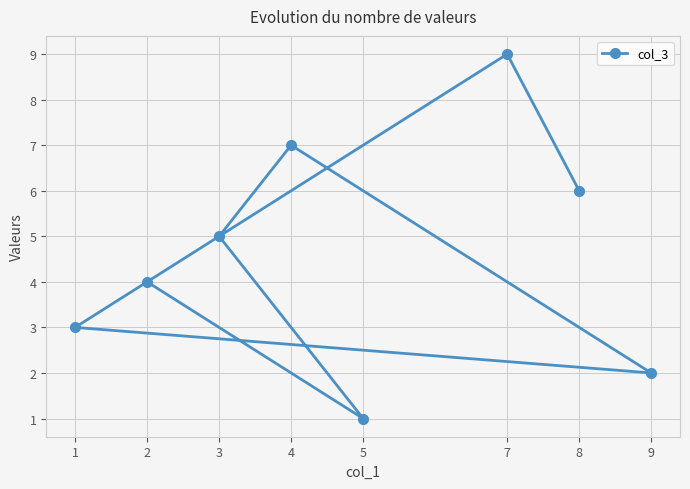

What is the minimum value shown in the chart?

1